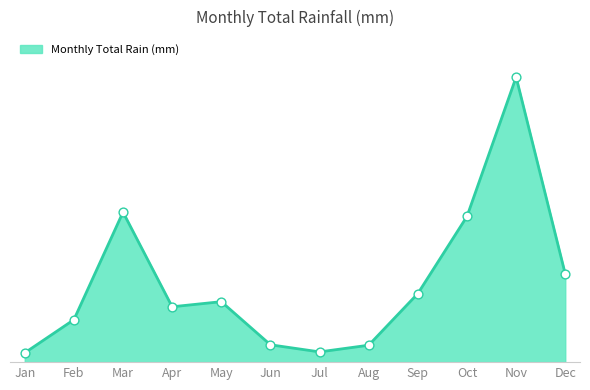

What is the ratio of the value at Mar to the value at Nov?

0.5